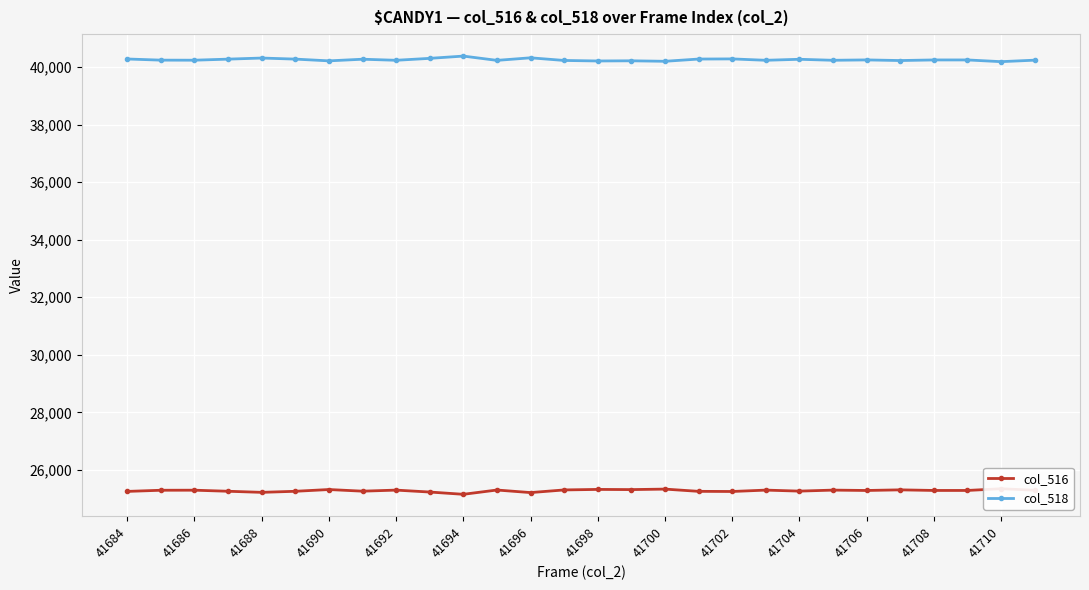

What is the greatest value displayed?

40386